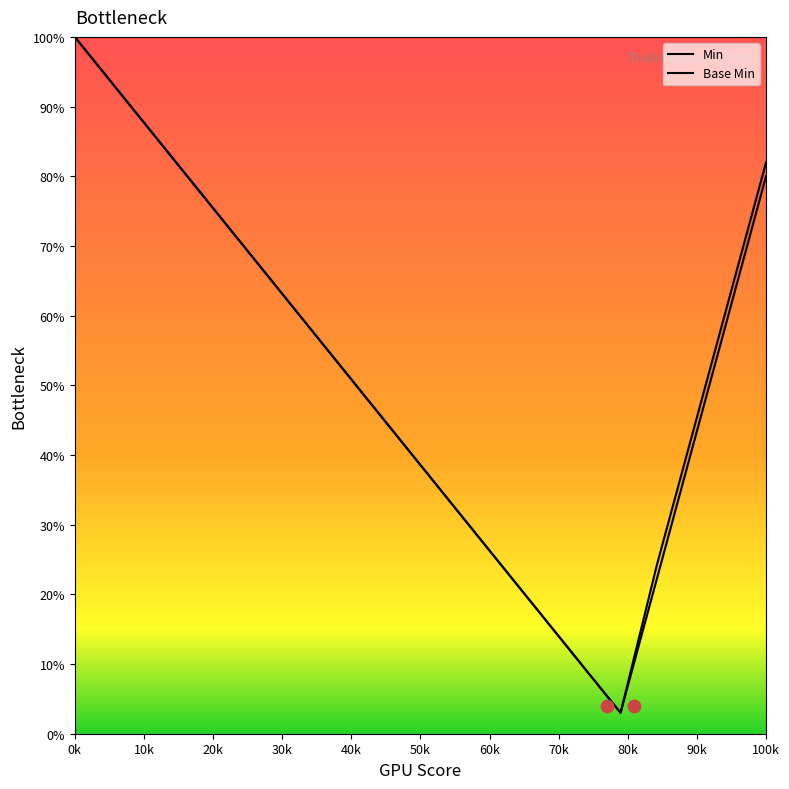

What are all the series names shown in the legend?

Min, Base Min